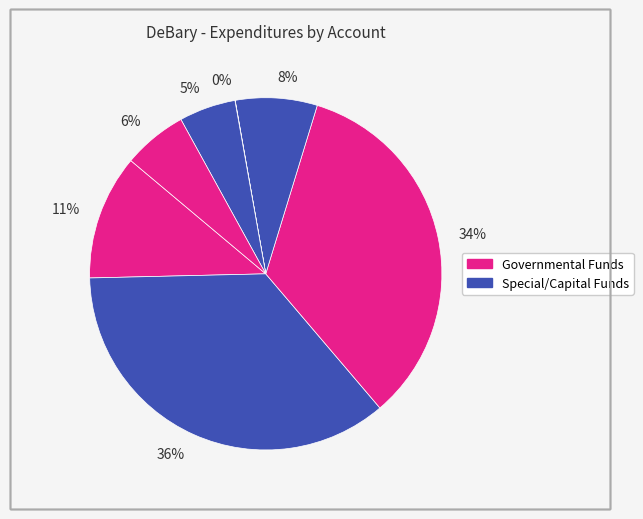

To the nearest percent, what is the combined percentage of 36% and 6%?

42%